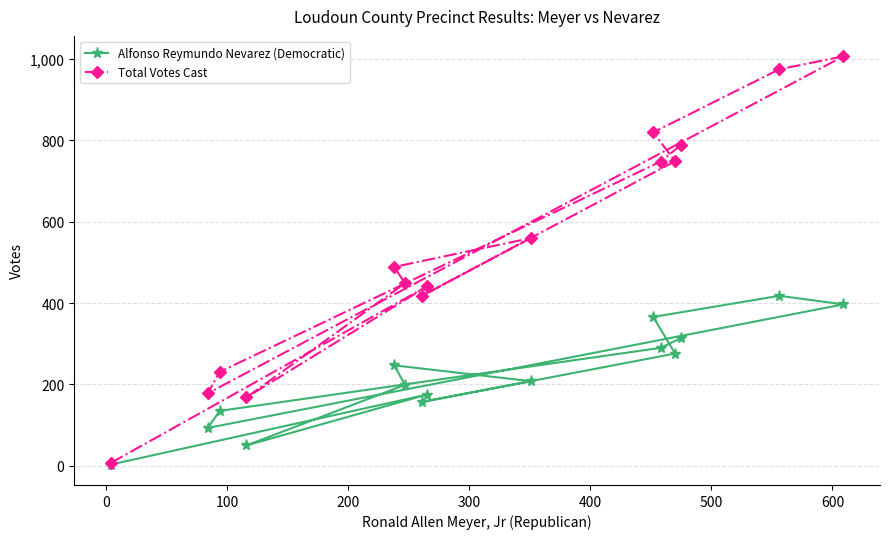

Which series has the largest range (max minus min)?

Total Votes Cast